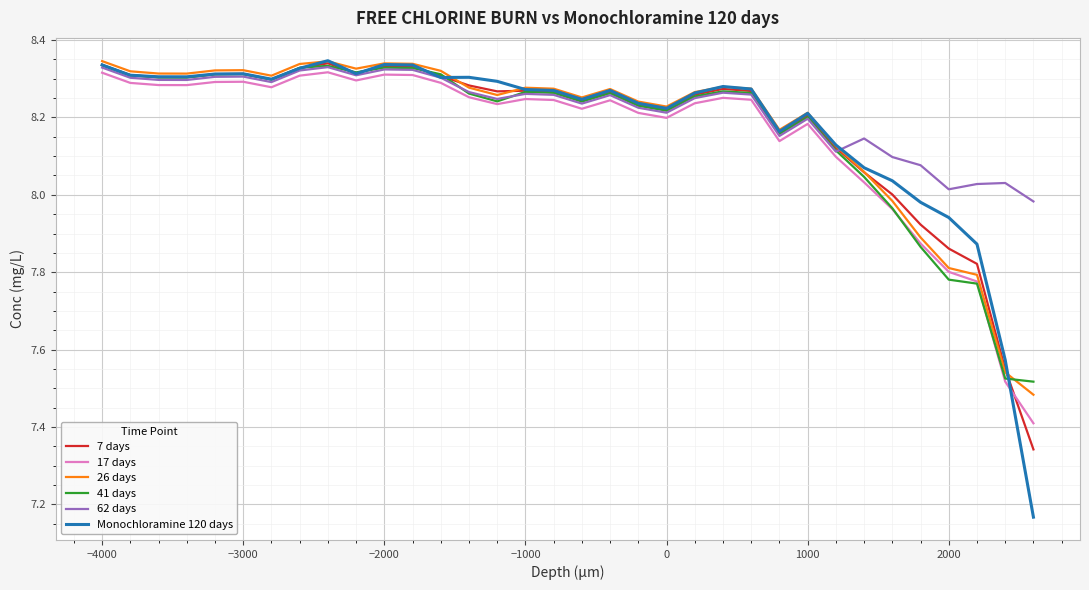

Which series has the largest range (max minus min)?

Monochloramine 120 days